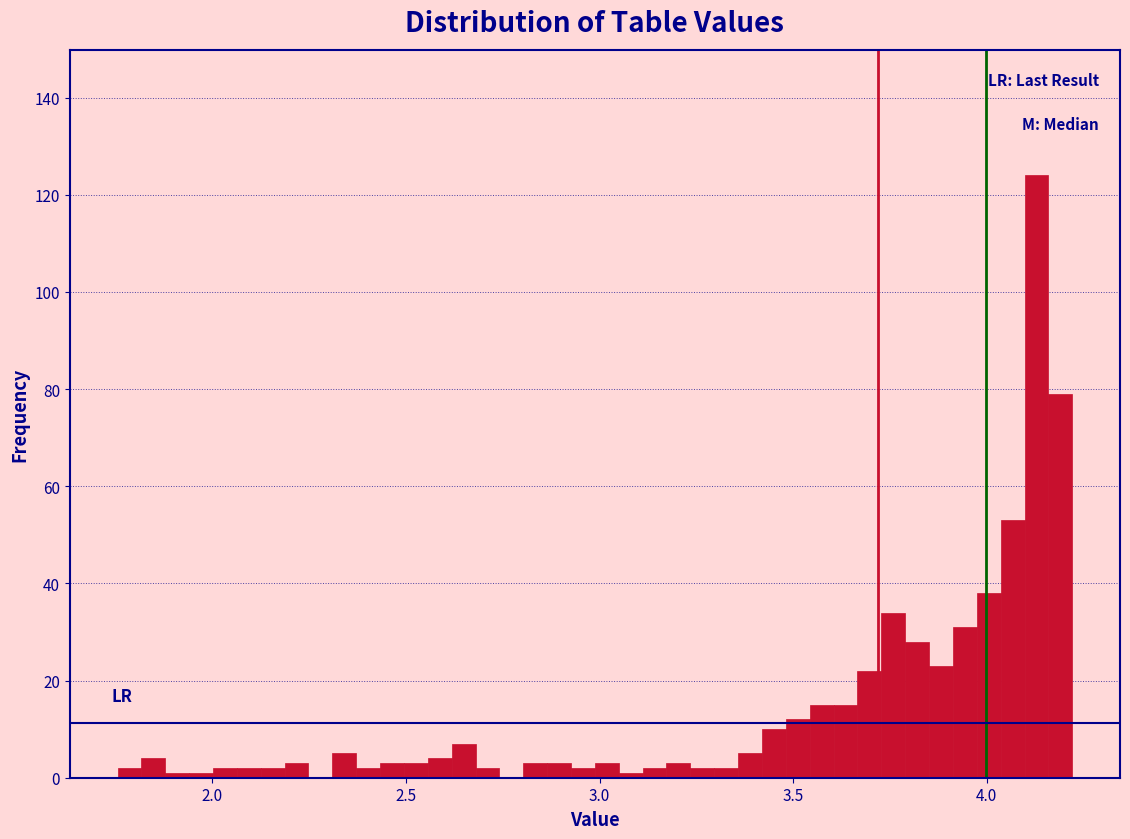

Read against the x-axis, roughly where is the centre of the tallest bar?

4.15